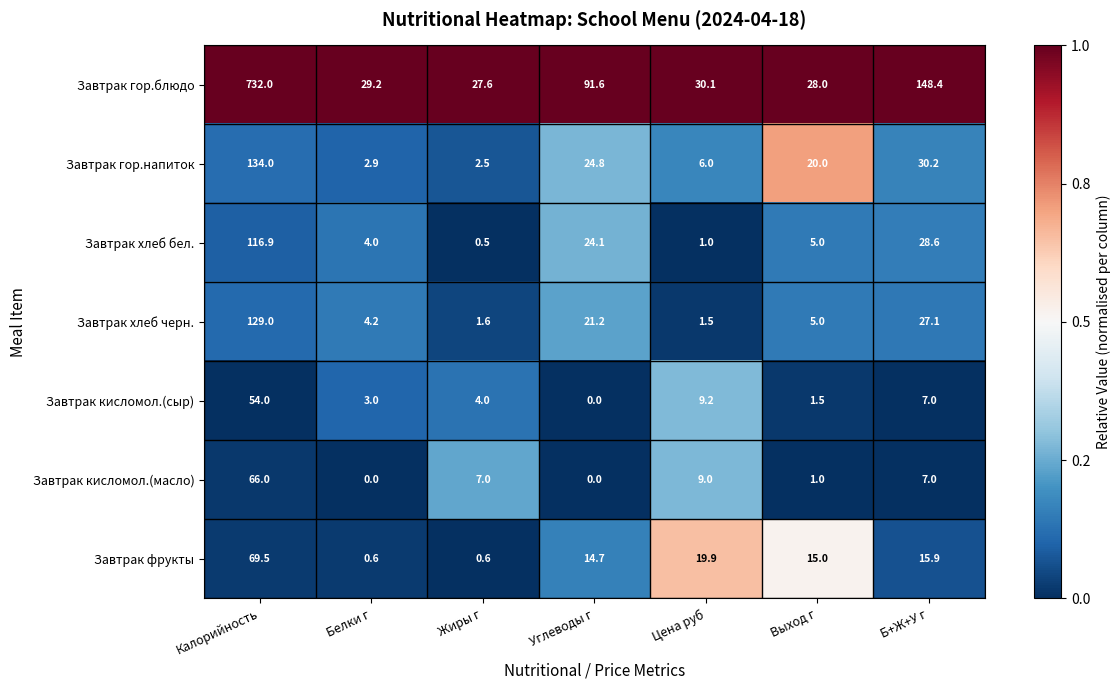

List the labels in order of Завтрак гор.блюдо value, smallest first.

Жиры г, Выход г, Белки г, Цена руб, Углеводы г, Б+Ж+У г, Калорийность